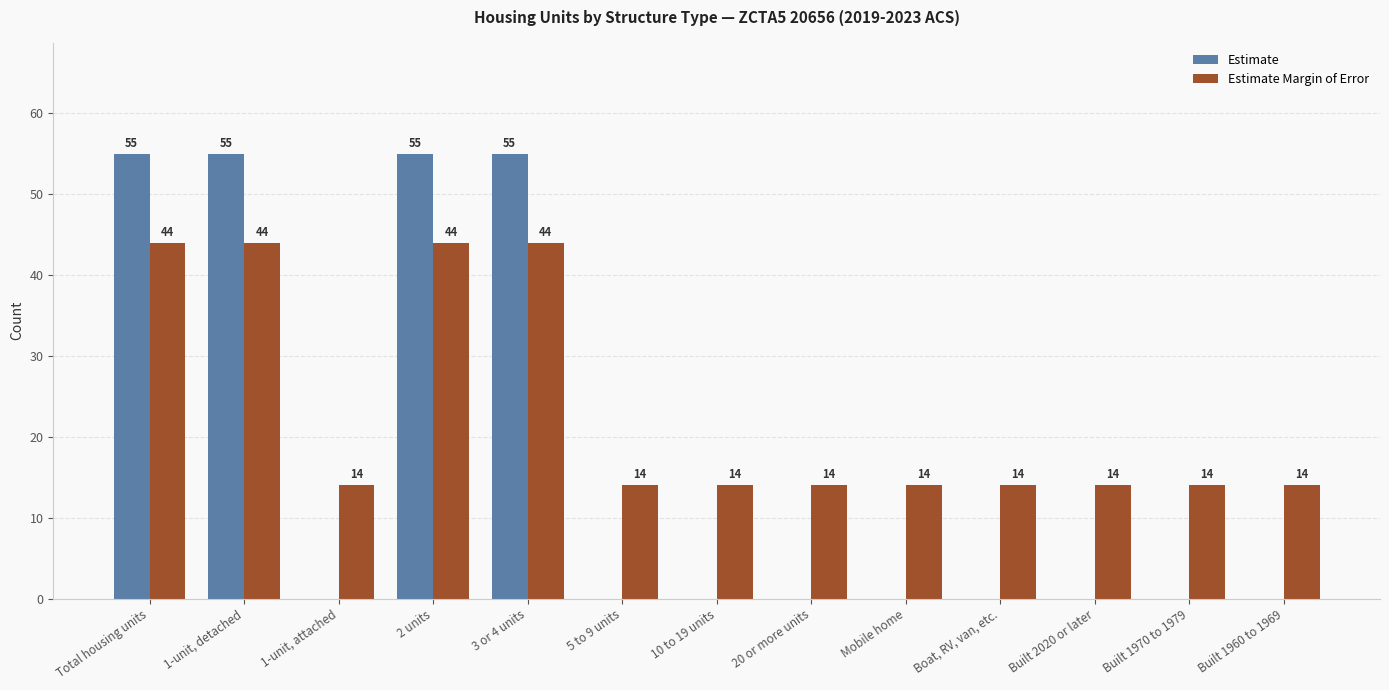

What is the total value across all series at 10 to 19 units?

14